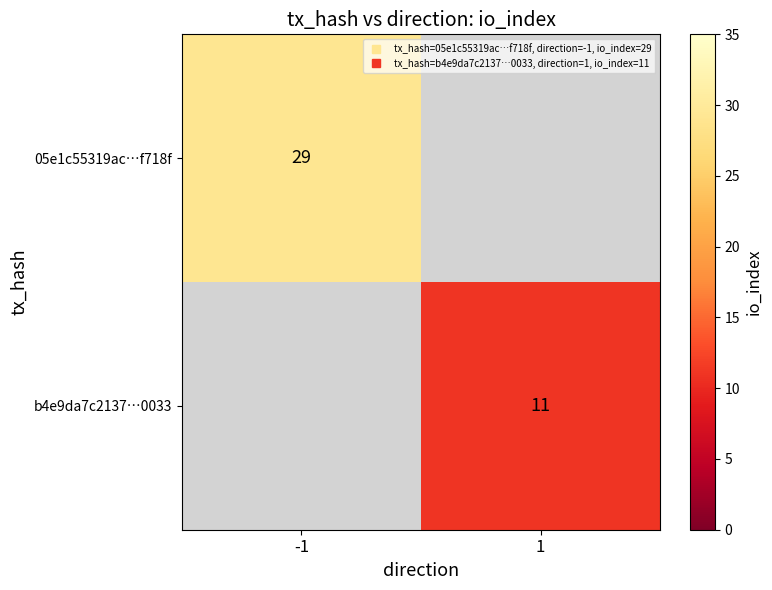

True or false: 05e1c55319ac…f718f has a value of 29.0 at -1.

True